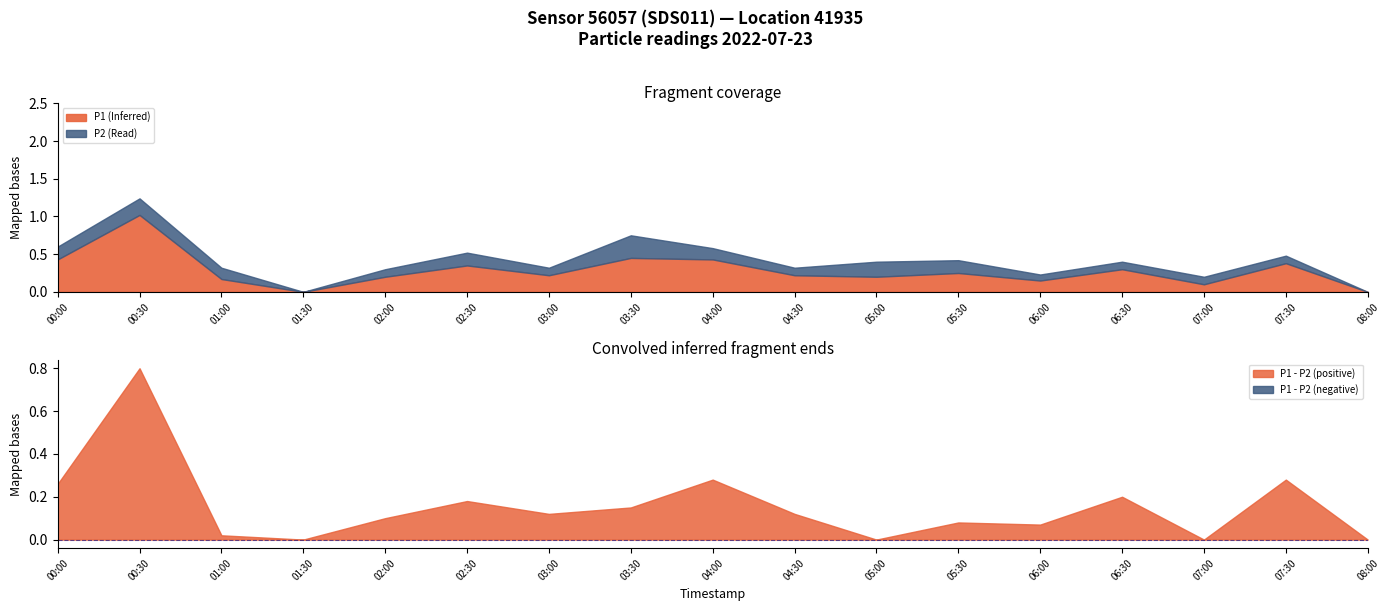

How many lines are shown in the chart?

2